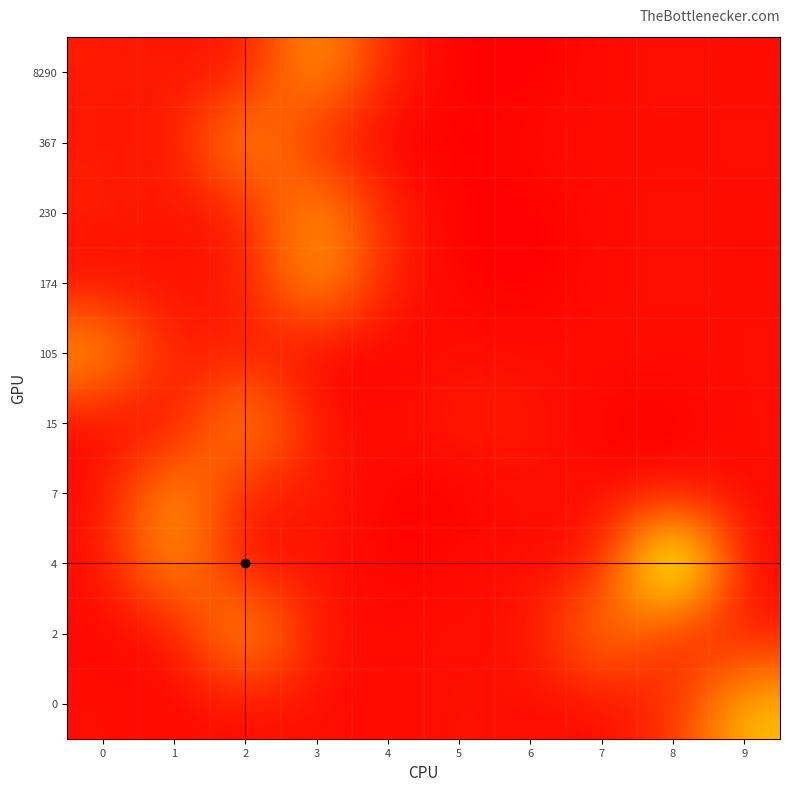

Reading right to left, extract all data points from this chart.

0: 9=0.5	8=0.1	7=0.0	6=0.0	5=0.1	4=0.0	3=0.1	2=0.0	1=0.0	0=0.0
2: 9=0.1	8=0.1	7=0.4	6=0.0	5=0.0	4=0.0	3=0.1	2=0.5	1=0.0	0=0.0
4: 9=0.0	8=1.0	7=0.0	6=0.0	5=0.0	4=0.0	3=0.1	2=0.0	1=0.5	0=0.0
7: 9=0.0	8=0.0	7=0.0	6=0.1	5=0.0	4=0.0	3=0.1	2=0.1	1=0.5	0=0.0
15: 9=0.0	8=0.0	7=0.0	6=0.1	5=0.1	4=0.0	3=0.1	2=0.5	1=0.0	0=0.0
105: 9=0.0	8=0.0	7=0.0	6=0.0	5=0.1	4=0.0	3=0.0	2=0.1	1=0.1	0=0.5
174: 9=0.0	8=0.0	7=0.0	6=0.0	5=0.0	4=0.1	3=0.5	2=0.1	1=0.1	0=0.0
230: 9=0.0	8=0.0	7=0.0	6=0.0	5=0.0	4=0.1	3=0.5	2=0.1	1=0.1	0=0.1
367: 9=0.0	8=0.0	7=0.0	6=0.0	5=0.0	4=0.0	3=0.1	2=0.5	1=0.1	0=0.1
8290: 9=0.0	8=0.0	7=0.0	6=0.0	5=0.0	4=0.1	3=0.5	2=0.1	1=0.1	0=0.1